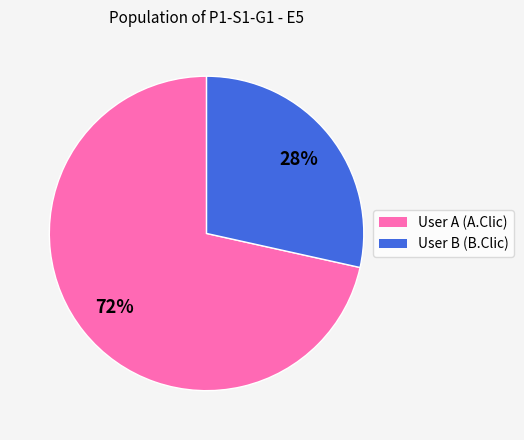

Between User B (B.Clic) and User A (A.Clic), which is larger?

User A (A.Clic)